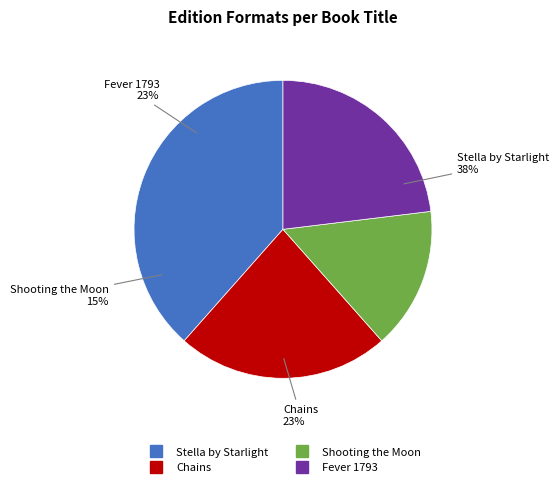

The Shooting the Moon slice represents 15% of the pie. True or false?

True